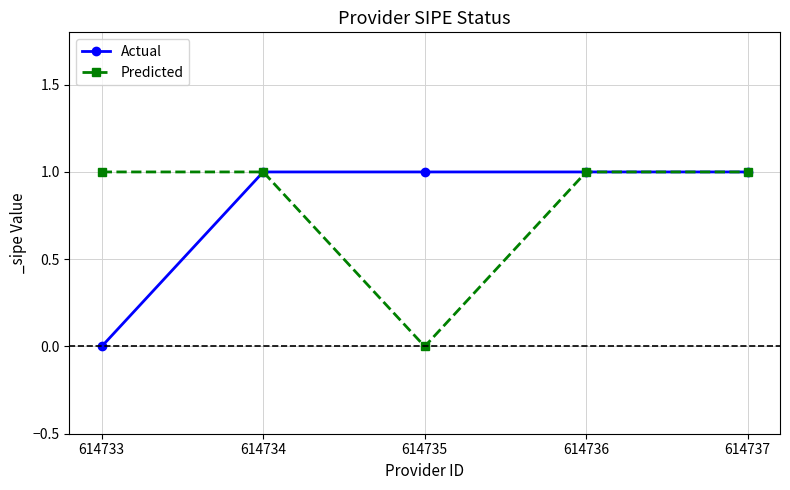

What is the value of the Predicted point at the 5th from the left?

1